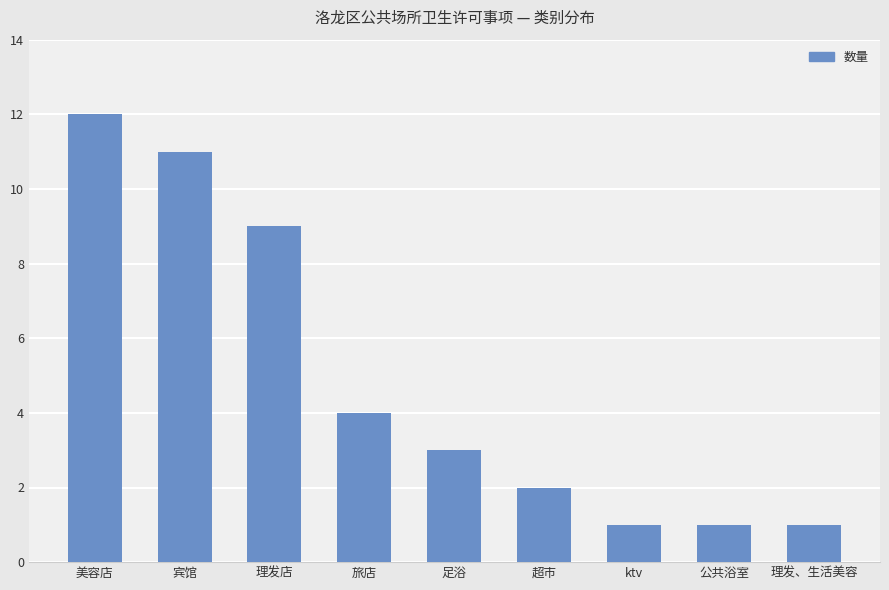

The value at 旅店 is 4. True or false?

True